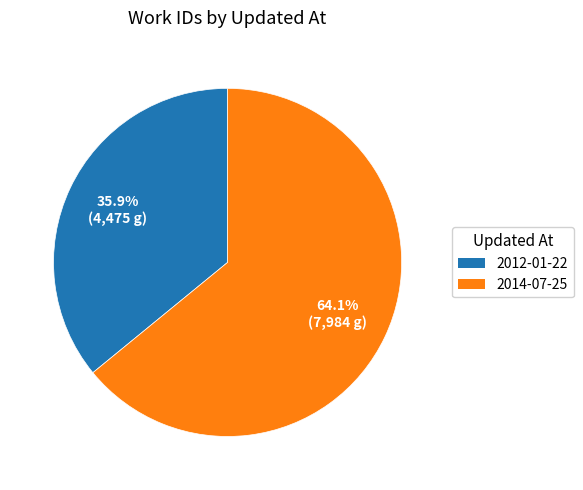

Is there a majority slice in this chart?

Yes